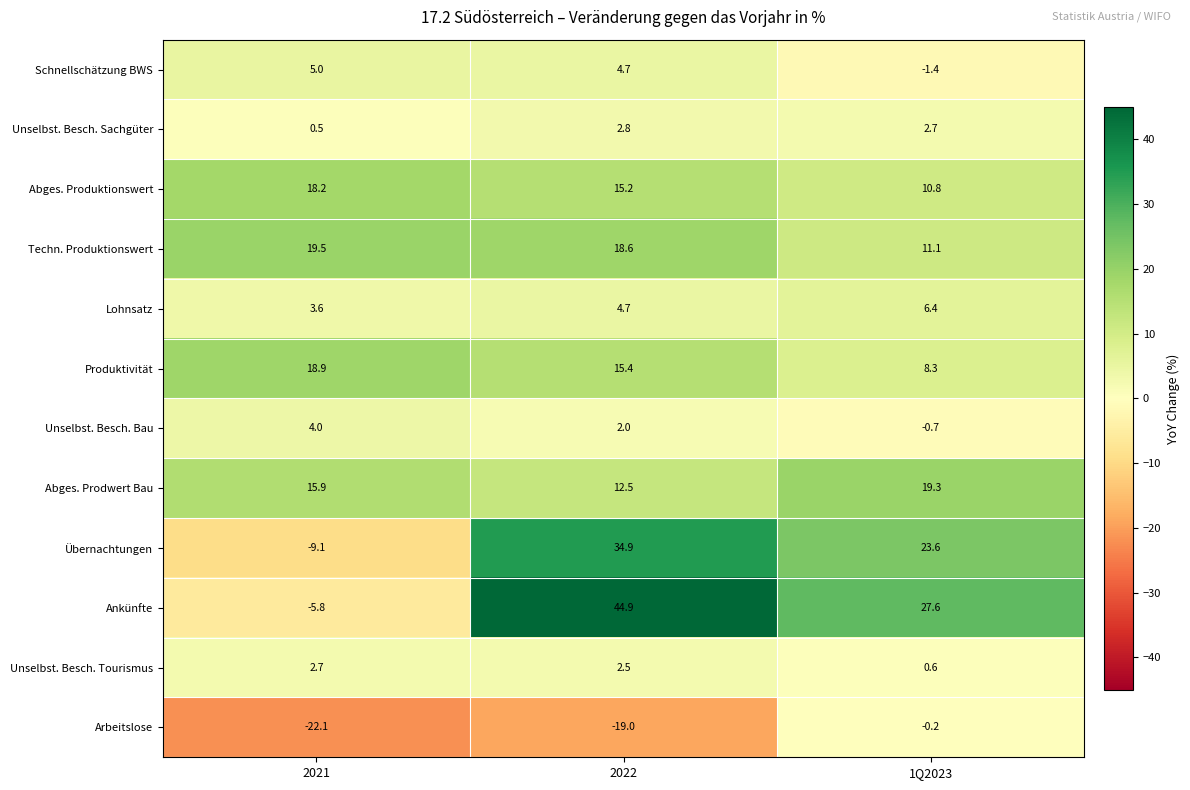

True or false: Unselbst. Besch. Tourismus has a value of 1.2 at 2022.

False